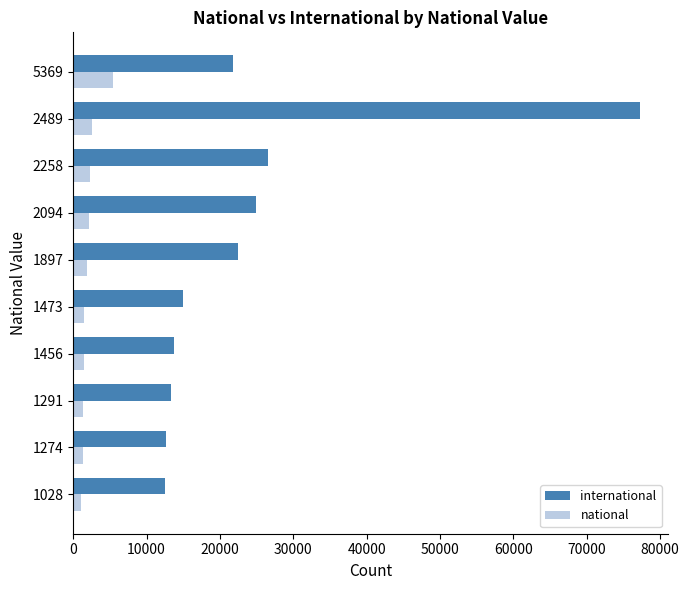

At which label is international closest to 44882?

2258